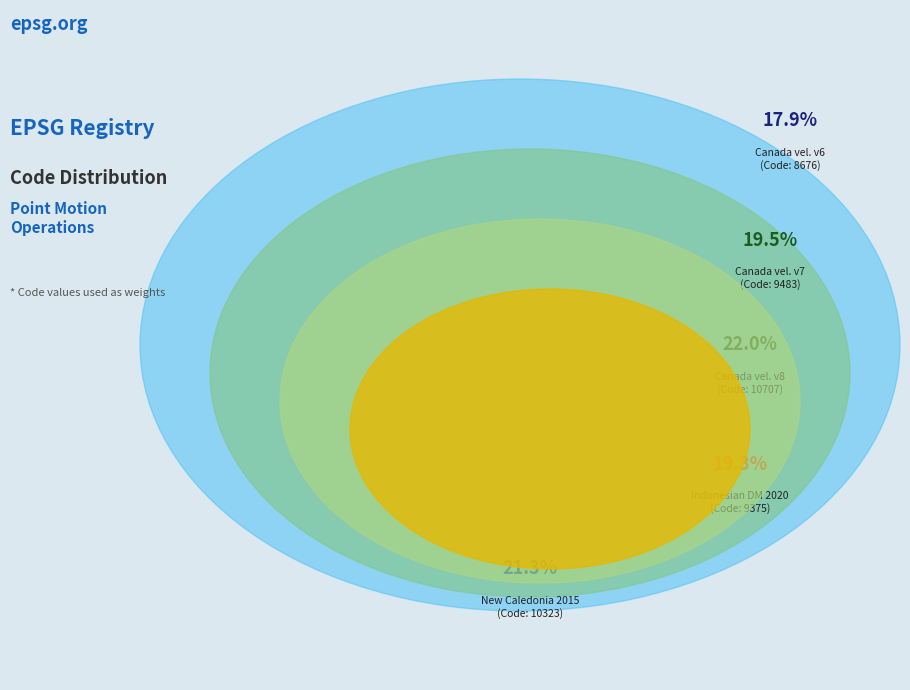

Is the sum of Canada velocity grid v6 and Indonesian Deformation Model 2020 greater than half?

No